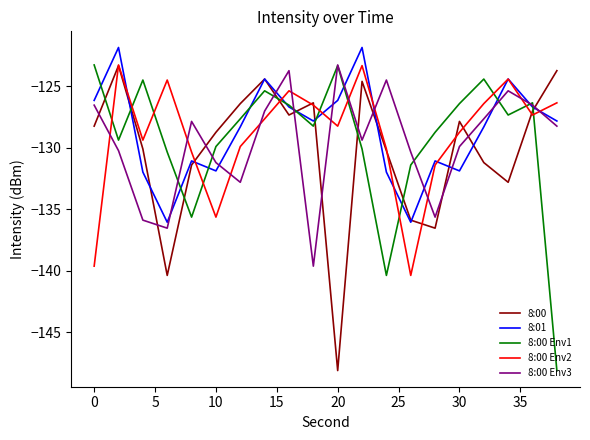

What are all the series names shown in the legend?

8:00, 8:01, 8:00 Env1, 8:00 Env2, 8:00 Env3